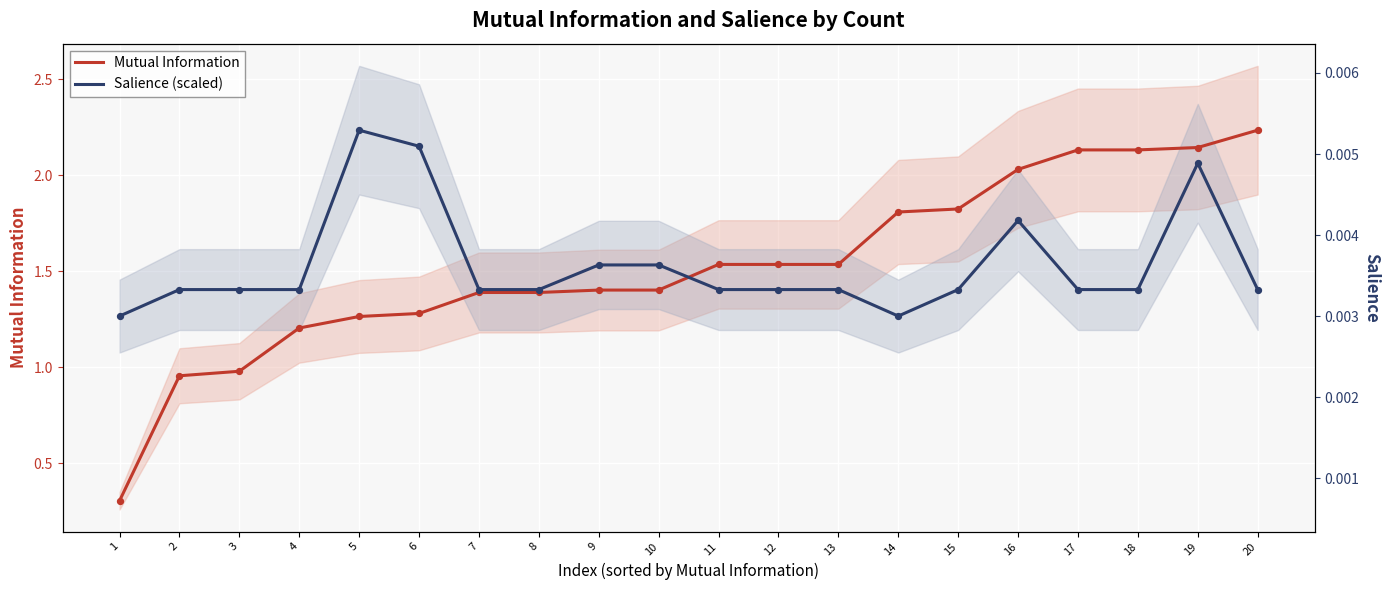

At which category is the sum across all series the highest?

19